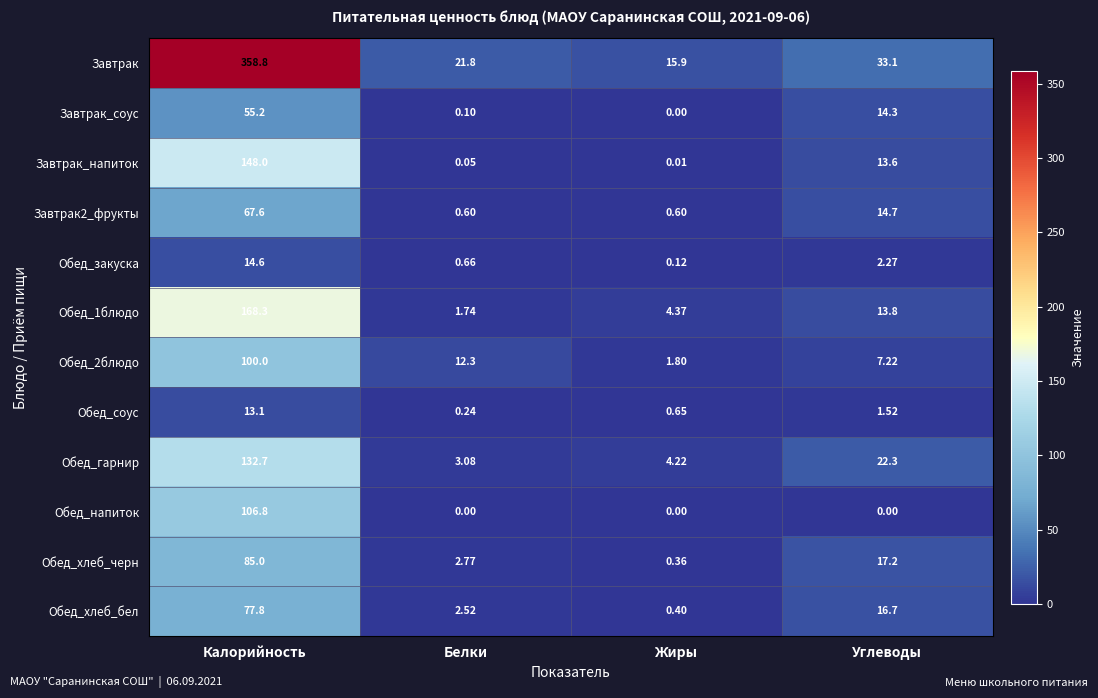

Between Жиры and Углеводы, which series saw the biggest shift?

Обед_гарнир